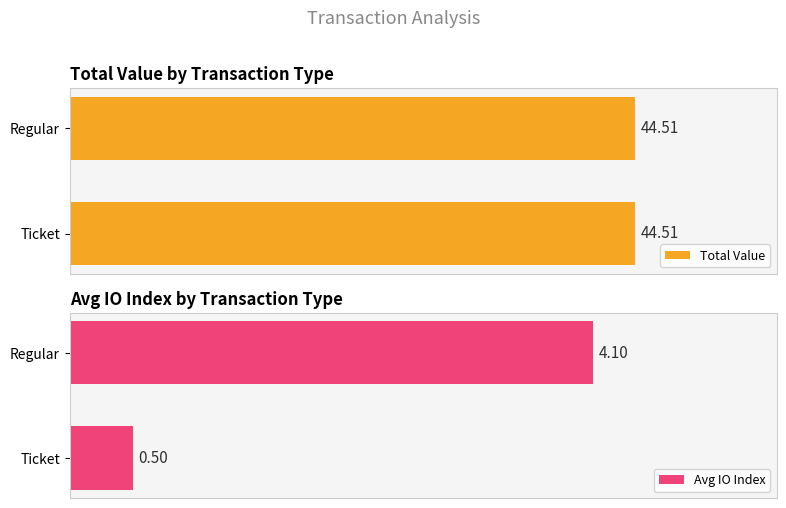

Where is Avg IO Index nearest to the value 2?

Ticket